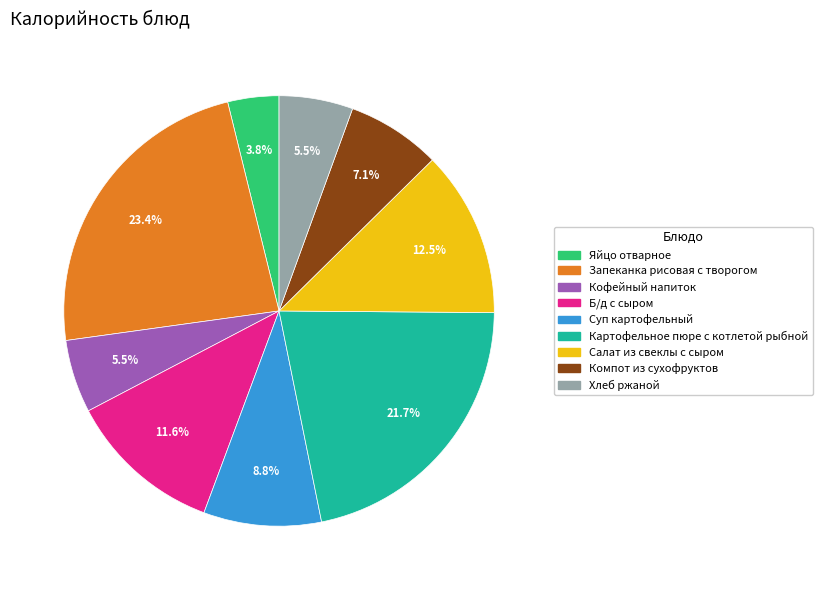

Is it true that Яйцо отварное is 10% of the pie?

False